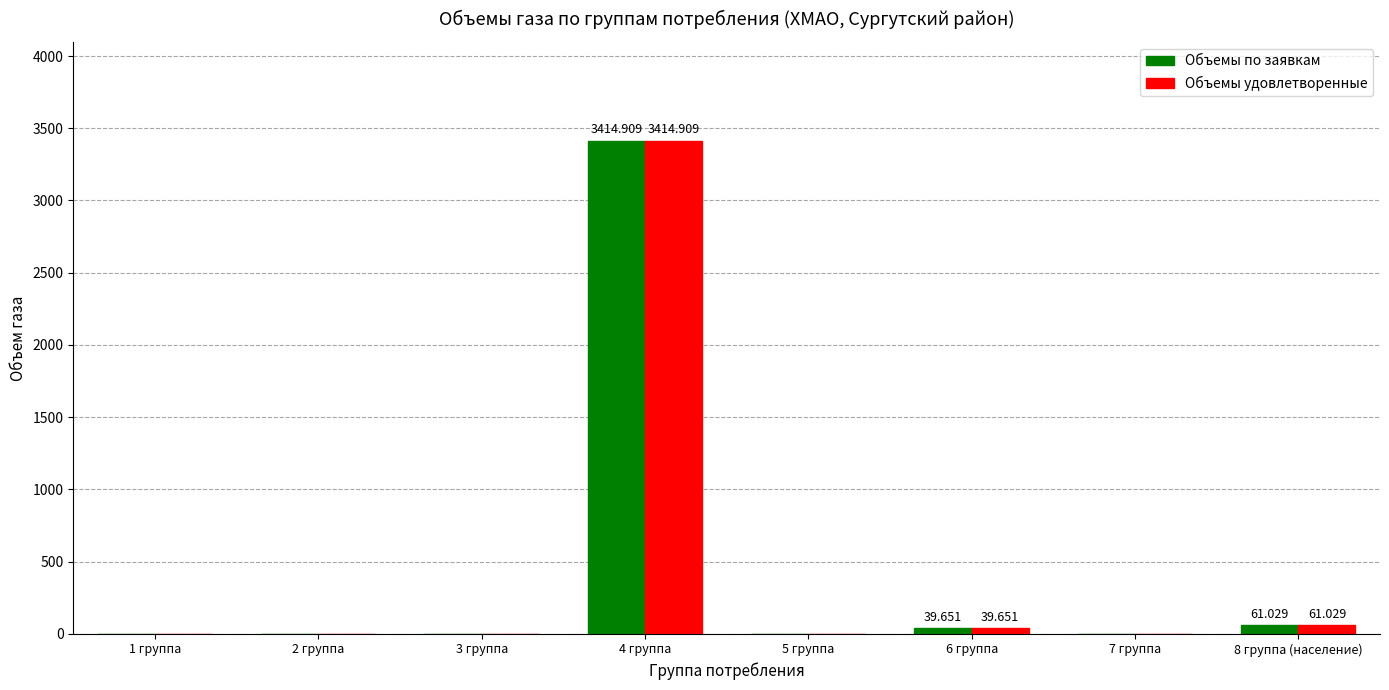

Is the value of Объемы по заявкам at 6 группа greater than the value of Объемы удовлетворенные at 2 группа?

Yes